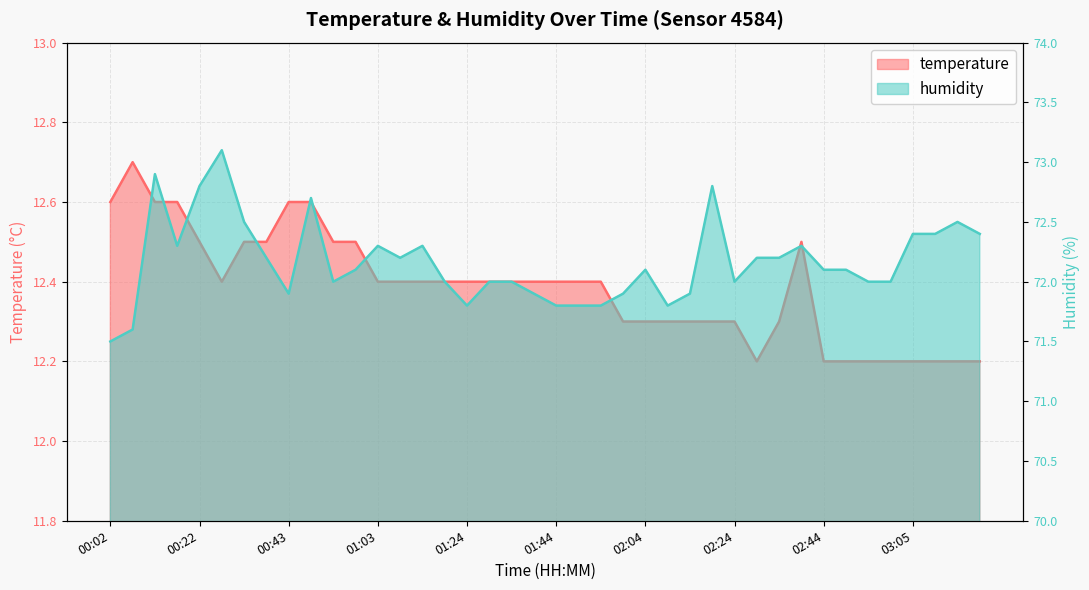

Reading left to right, extract all data points from this chart.

temperature: 12.6	12.7	12.6	12.6	12.5	12.4	12.5	12.5	12.6	12.6	12.5	12.5	12.4	12.4	12.4	12.4	12.4	12.4	12.4	12.4	12.4	12.4	12.4	12.3	12.3	12.3	12.3	12.3	12.3	12.2	12.3	12.5	12.2	12.2	12.2	12.2	12.2	12.2	12.2	12.2
humidity: 71.5	71.6	72.9	72.3	72.8	73.1	72.5	72.2	71.9	72.7	72.0	72.1	72.3	72.2	72.3	72.0	71.8	72.0	72.0	71.9	71.8	71.8	71.8	71.9	72.1	71.8	71.9	72.8	72.0	72.2	72.2	72.3	72.1	72.1	72.0	72.0	72.4	72.4	72.5	72.4